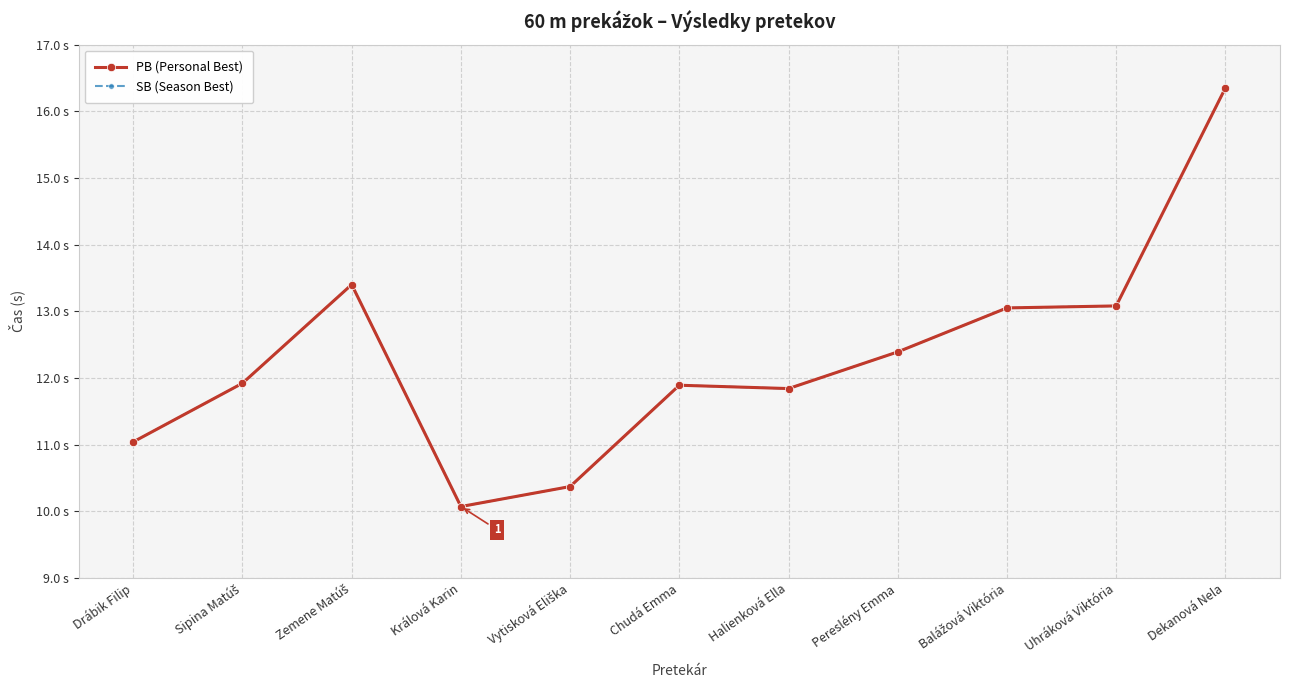

What is the lowest value of the PB (Personal Best) series?

10.1